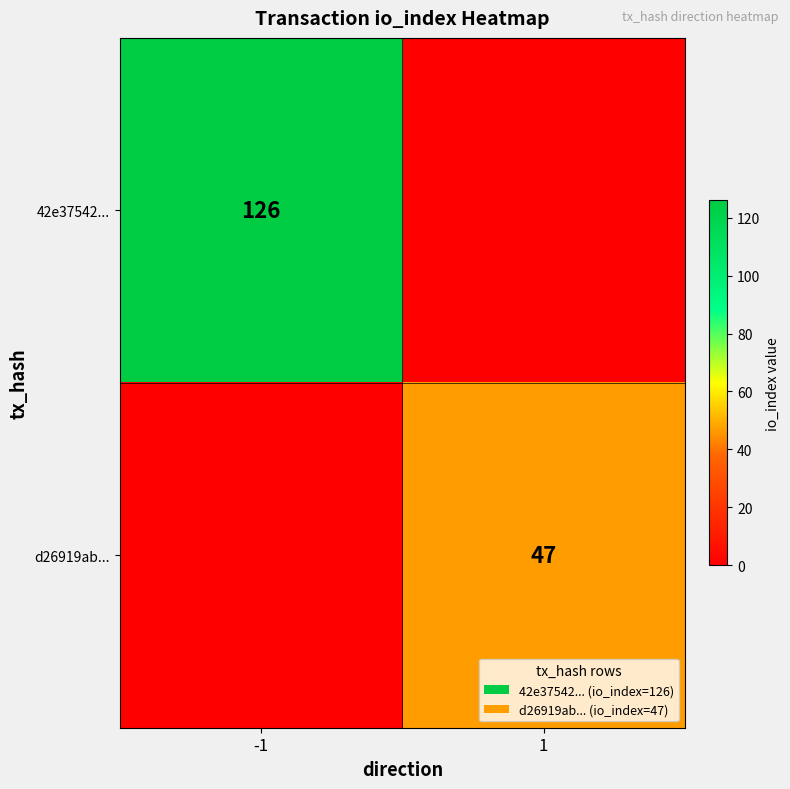

Is it true that d26919ab... equals 17 at 1?

False